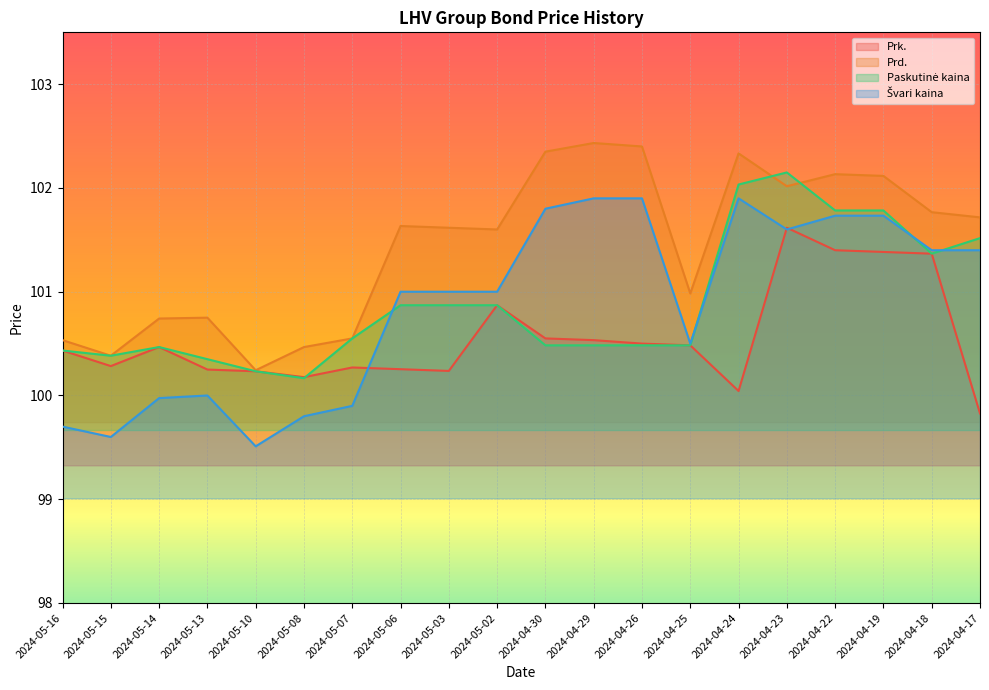

List the series in order of their peak value, lowest first.

Prk., Švari kaina, Paskutinė kaina, Prd.